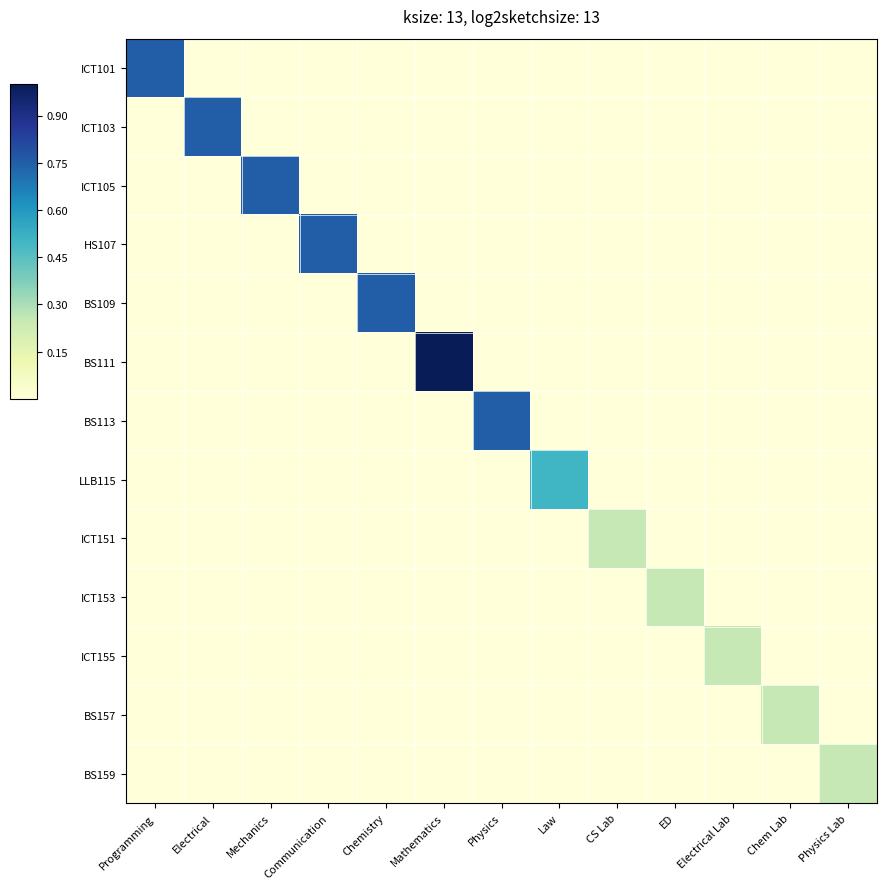

List the series in order of their peak value, highest first.

BS111, ICT101, ICT103, ICT105, HS107, BS109, BS113, LLB115, ICT151, ICT153, ICT155, BS157, BS159